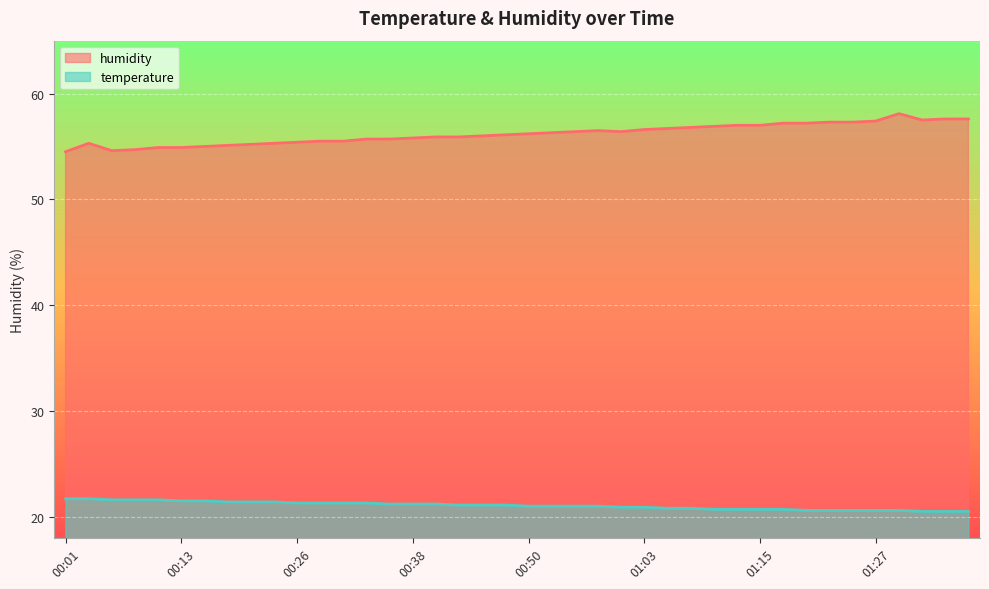

What is the label of the 27th point from the right?

00:33